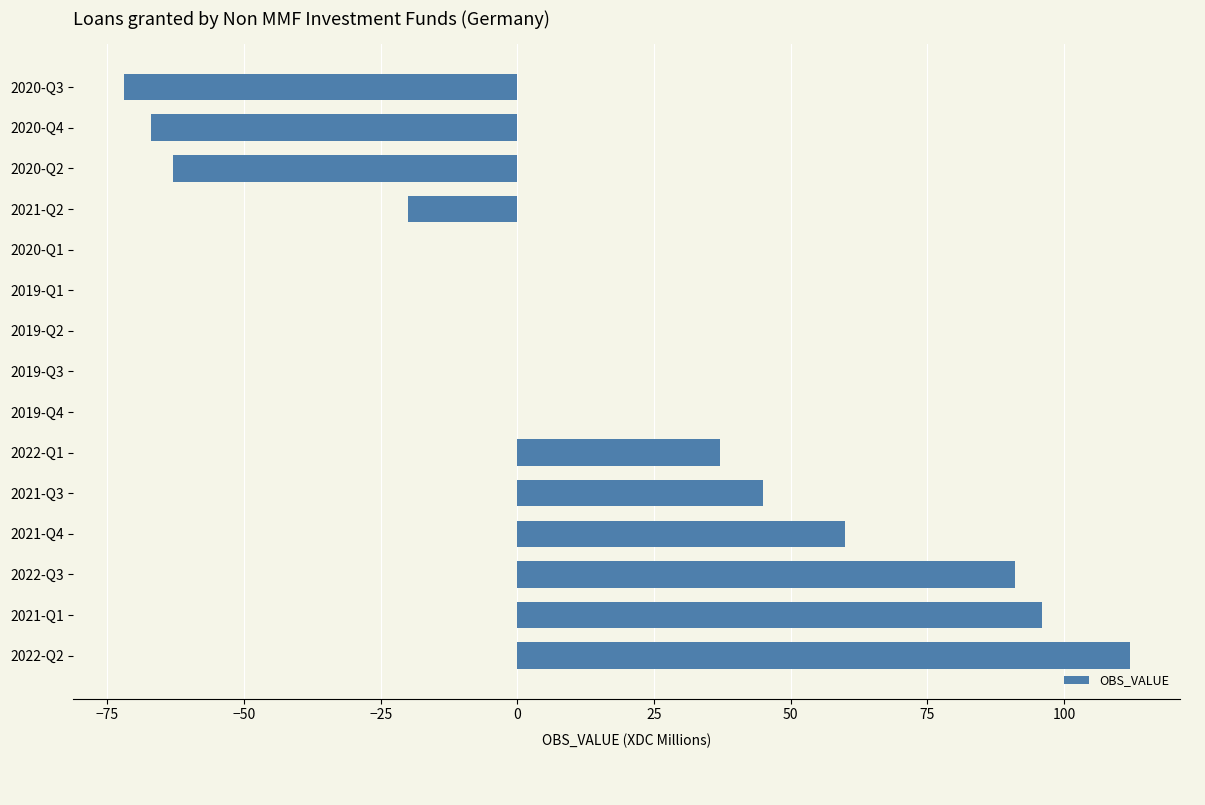

What is the maximum value shown in the chart?

112